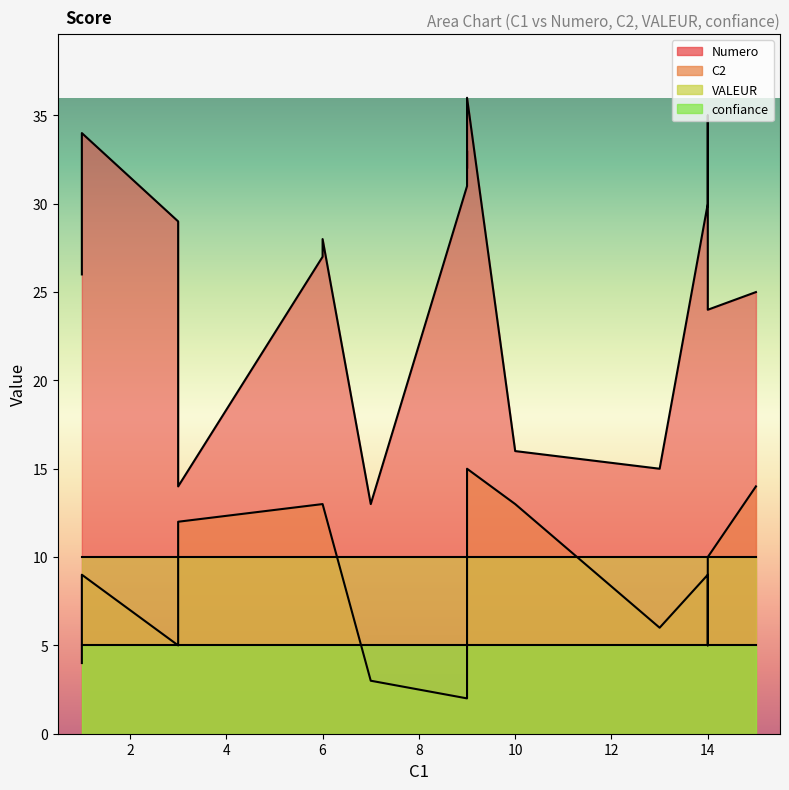

What is the sum of the C2 values at 15 and 14?

23